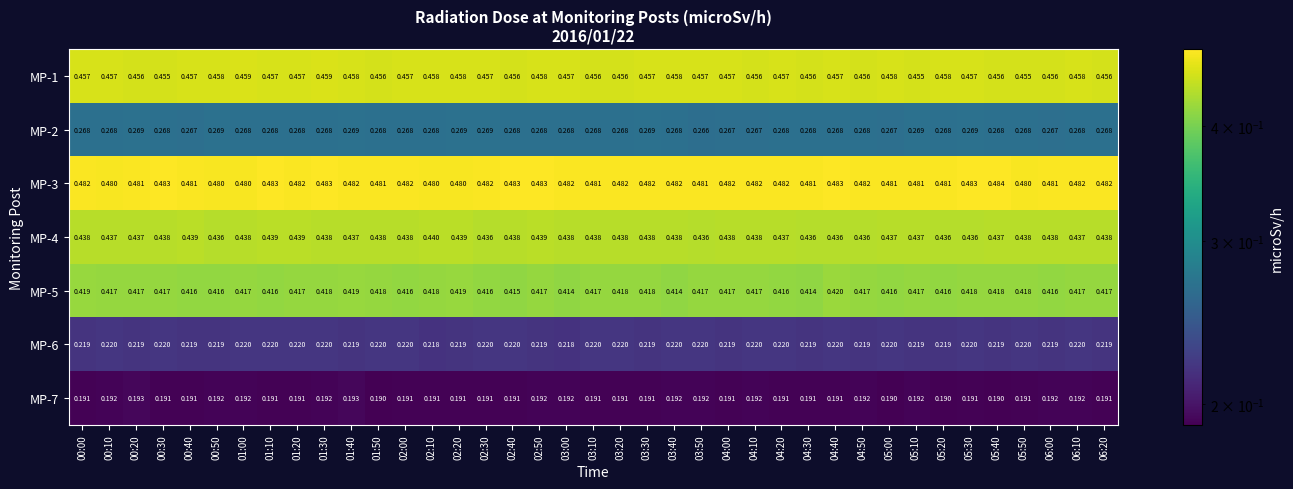

At how many categories does at least one series exceed 0?

39